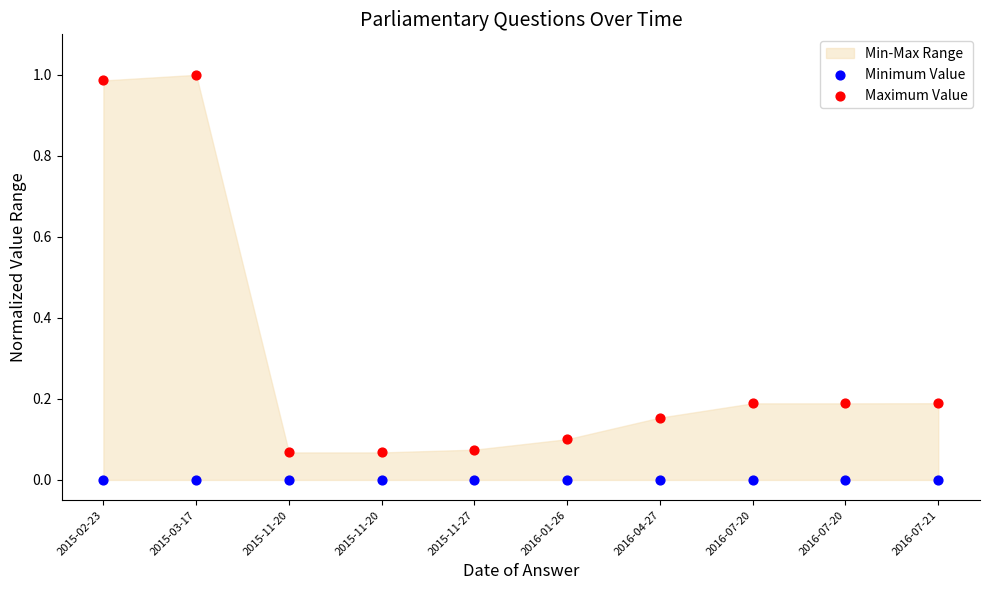

Which series contains the lowest Y value?

Minimum Value